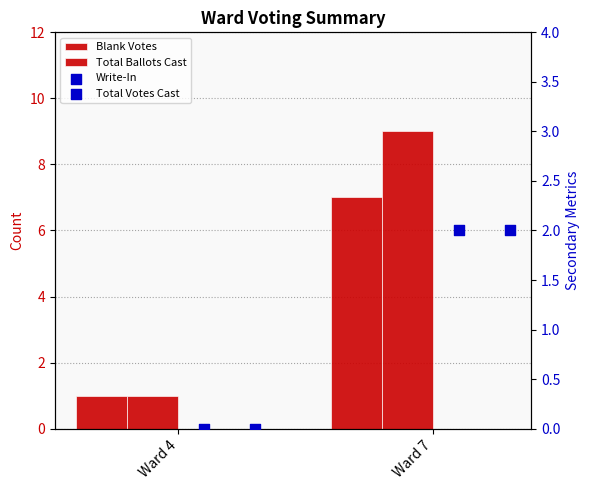

Which series reaches the minimum Y coordinate?

Write-In